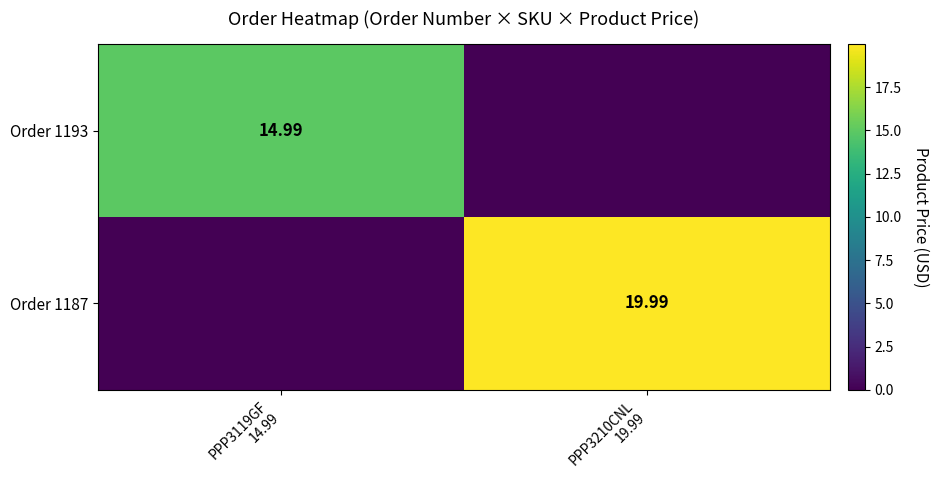

What is the difference between the maximum and minimum values in the Order 1187 series?

20.0